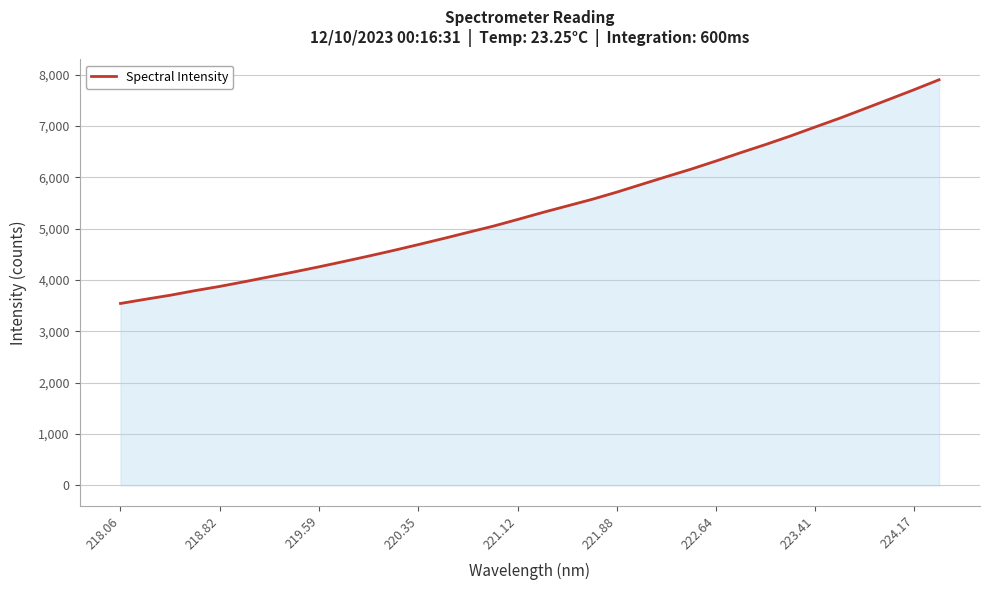

What is the average value?

5409.8